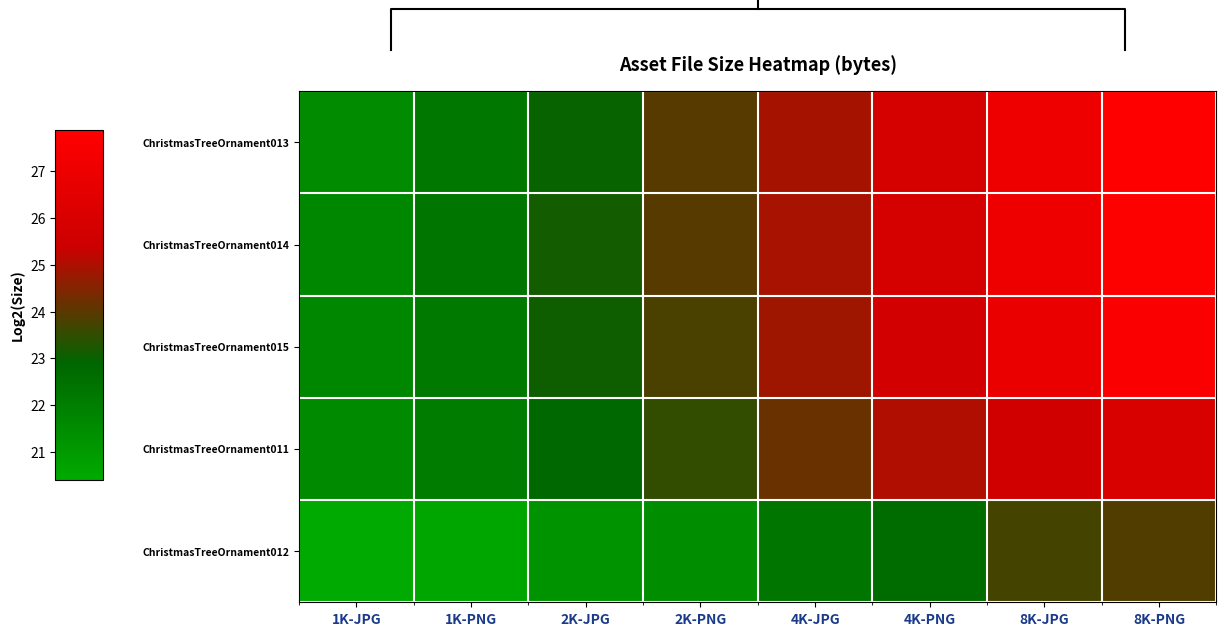

Is the value of ChristmasTreeOrnament015 at 2K-PNG greater than the value of ChristmasTreeOrnament011 at 2K-JPG?

Yes